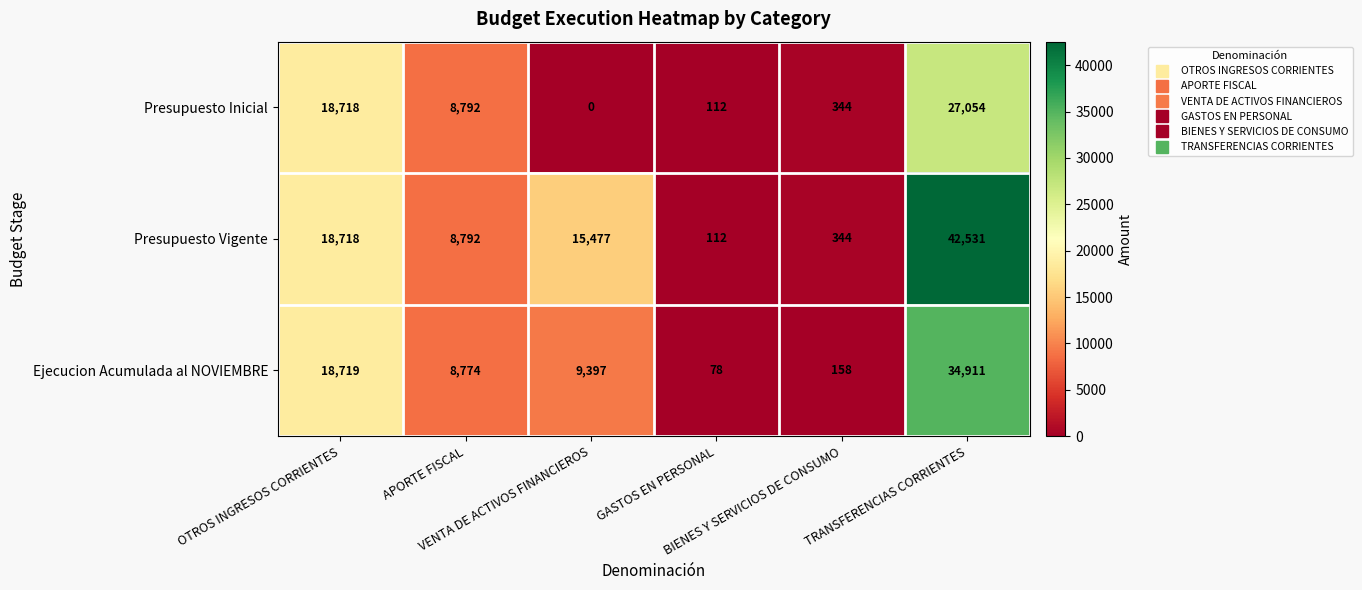

Which series has the largest total across all categories?

Presupuesto Vigente